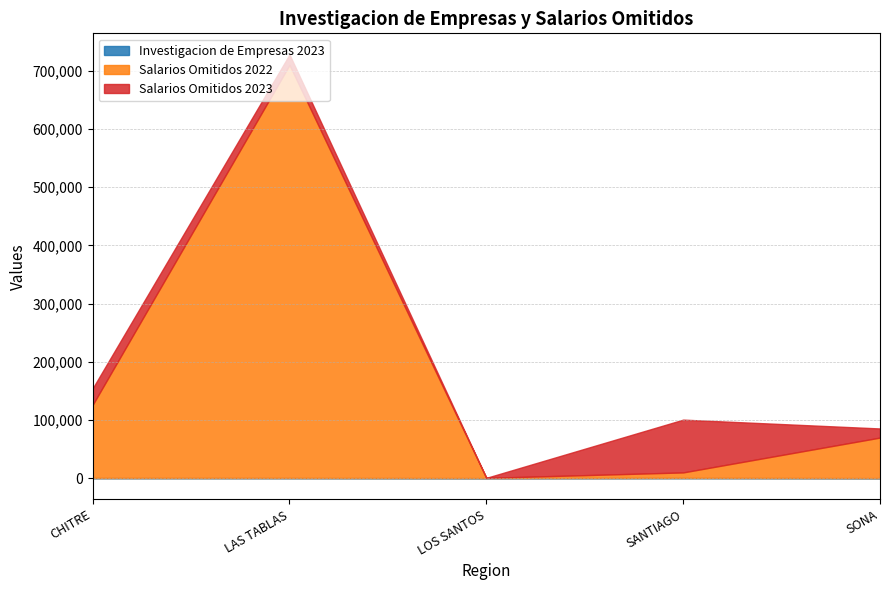

What are all the series names shown in the legend?

Investigacion de Empresas 2023, Salarios Omitidos 2022, Salarios Omitidos 2023